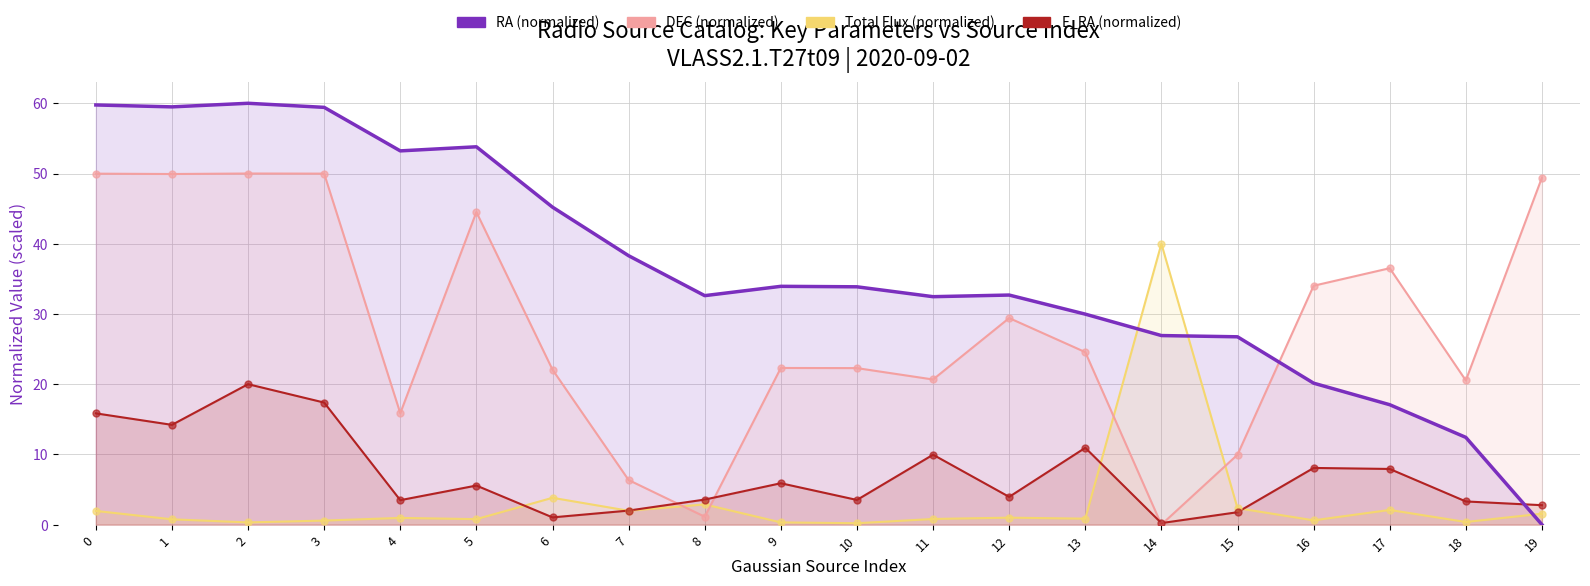

What are all the series names shown in the legend?

RA (normalized), DEC (normalized), Total Flux (normalized), E_RA (normalized)